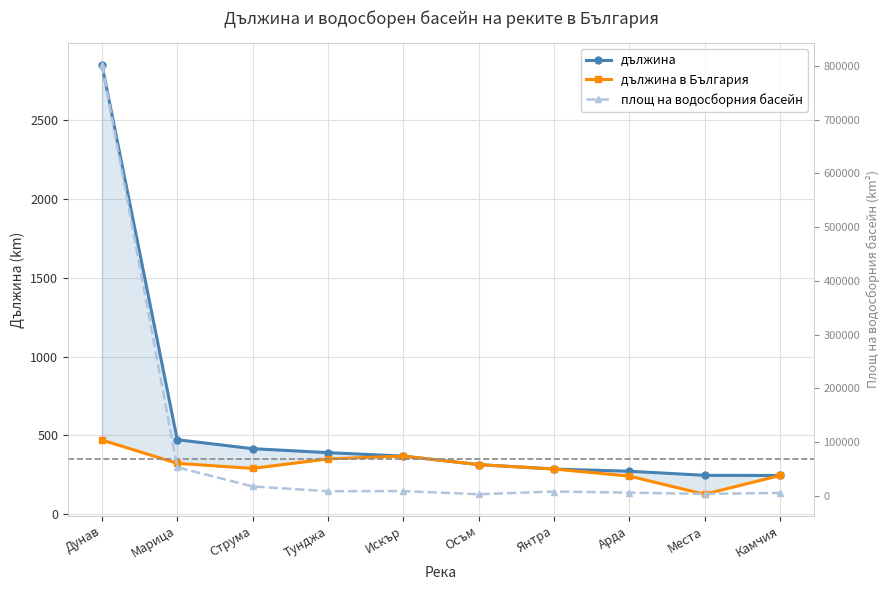

The дължина в България series shows 245 at Камчия. True or false?

True